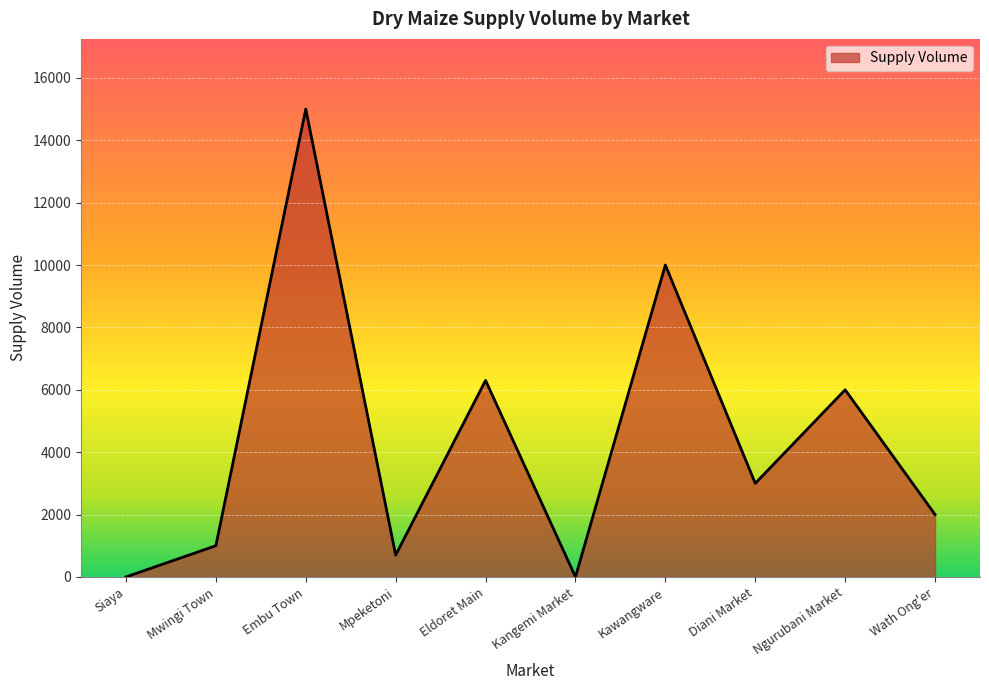

What is the maximum value shown in the chart?

15000